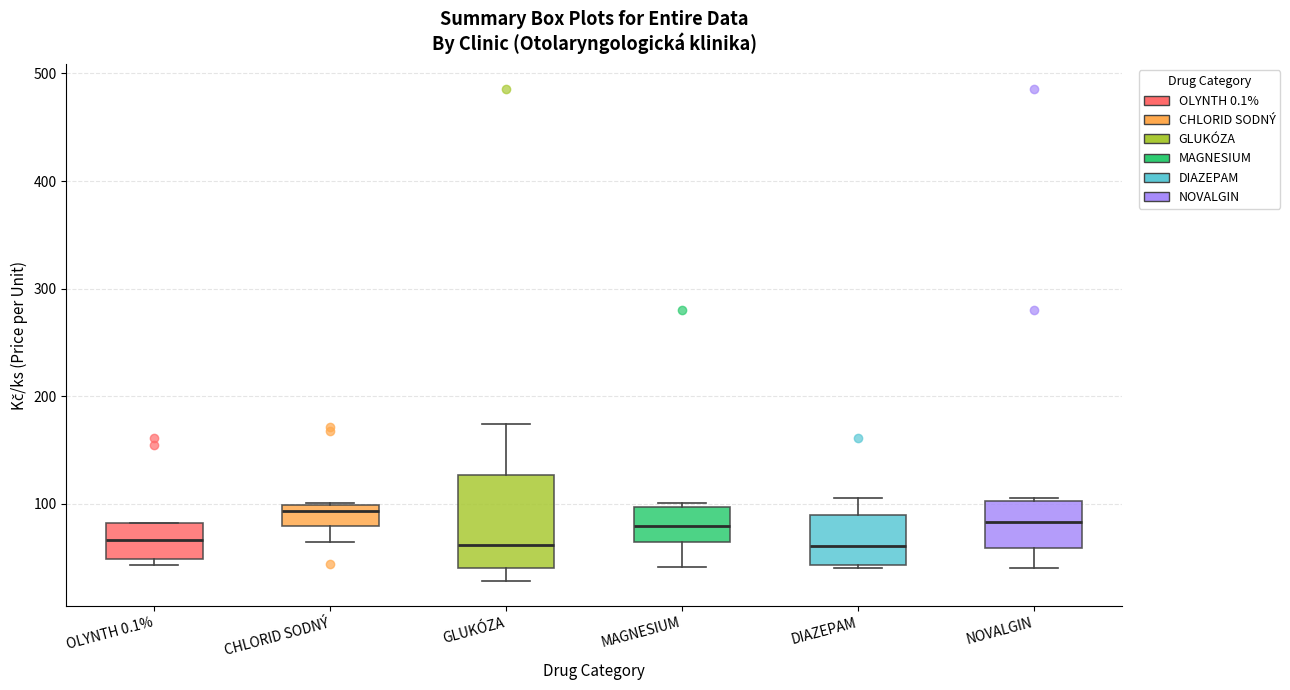

Where is the lower edge of the box for OLYNTH 0.1% on the y-axis? The values are not printed on the chart, so give them approximately, as read against the axis.

50